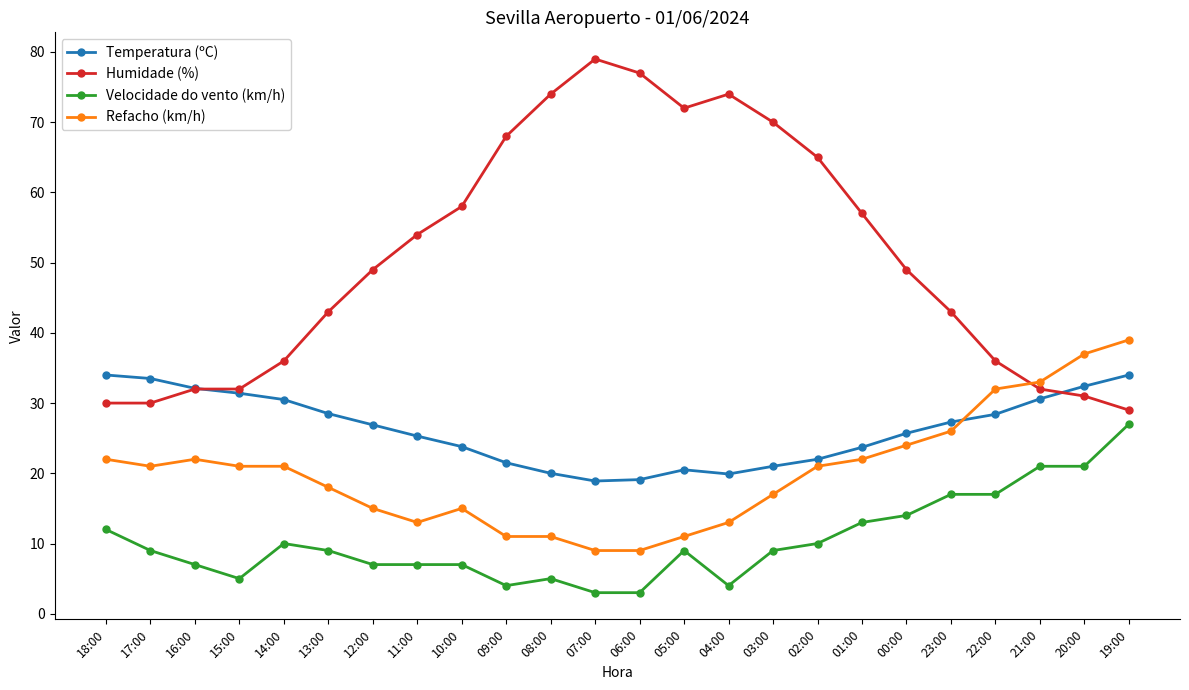

What is the approximate value of Humidade (%) at 01:00?

57.0